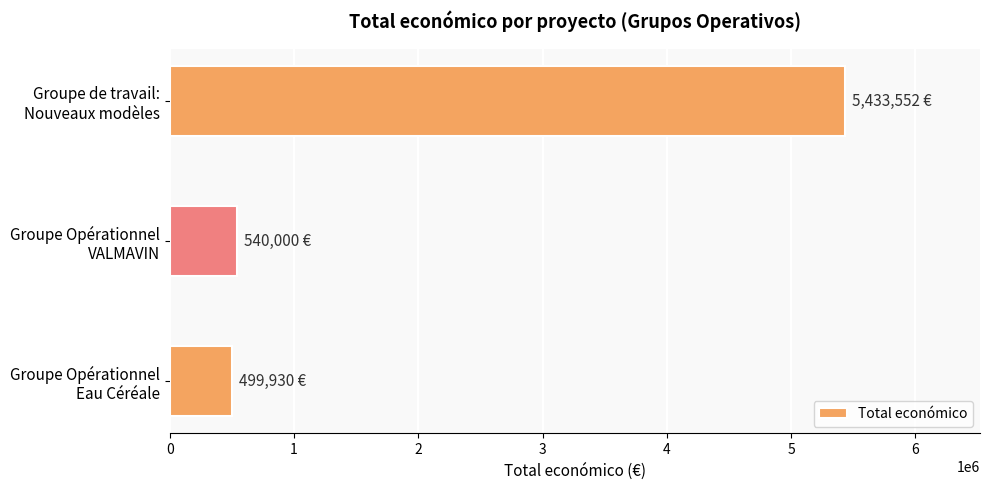

What is the smallest value displayed?

499930